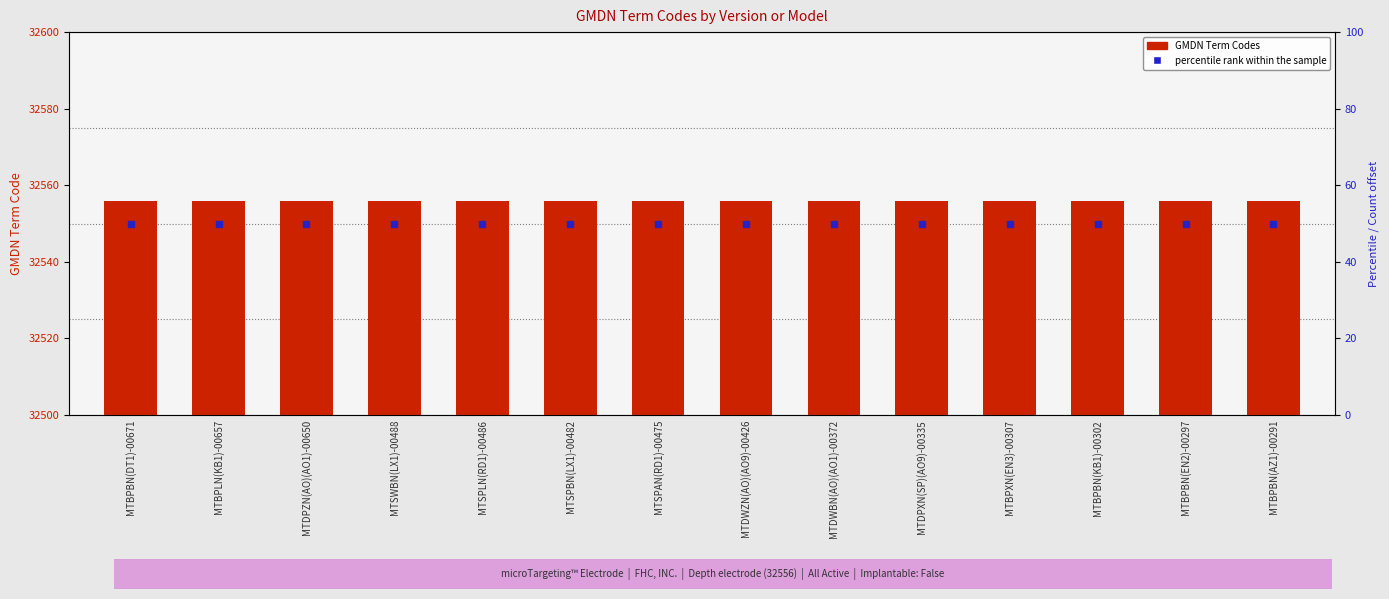

Which series has the widest spread of Y values?

GMDN Term Codes